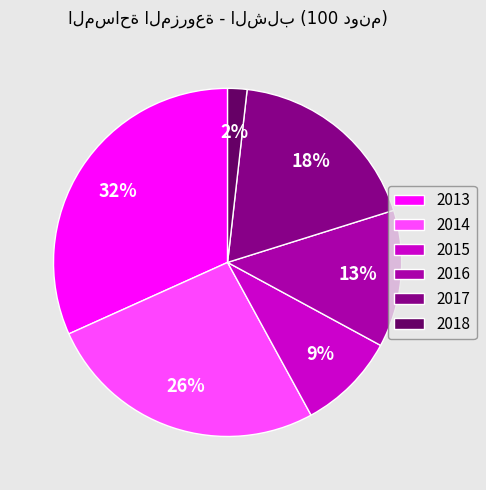

To the nearest percent, what portion does 2013 represent?

32%